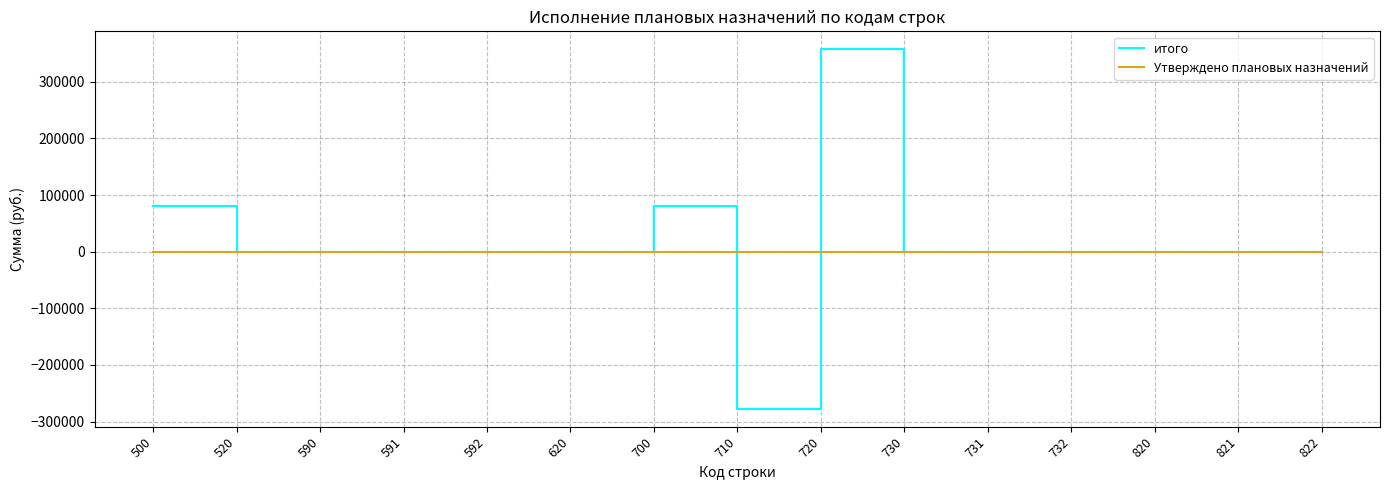

Where does the итого series first go above 0?

500